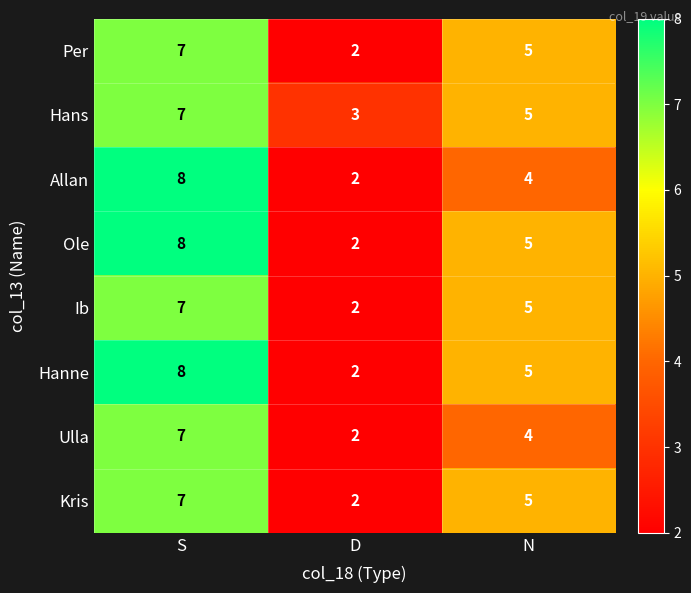

What is the total value across all series at N?

38